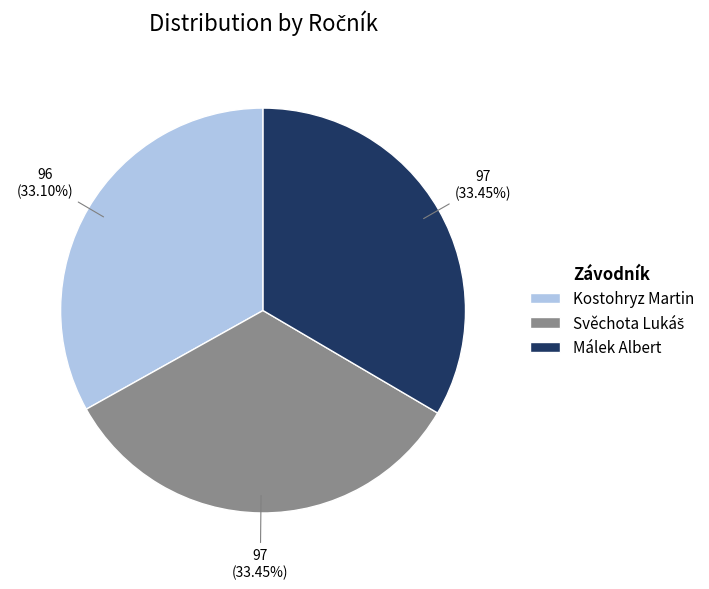

How many slices are in this pie chart?

3